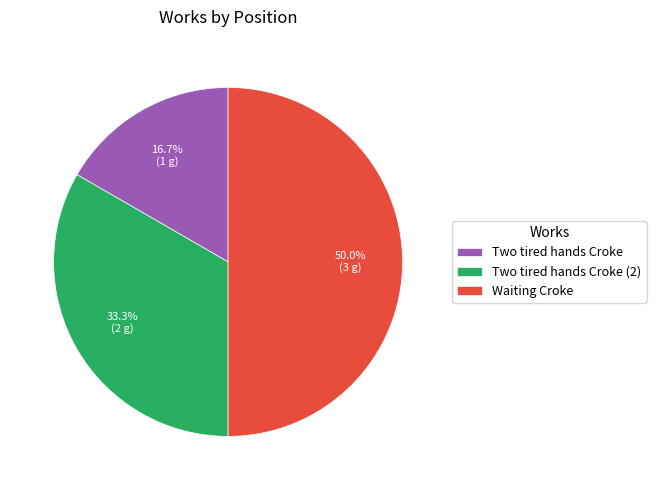

Rank the categories by value from lowest to highest.

Two tired hands Croke, Two tired hands Croke (2), Waiting Croke